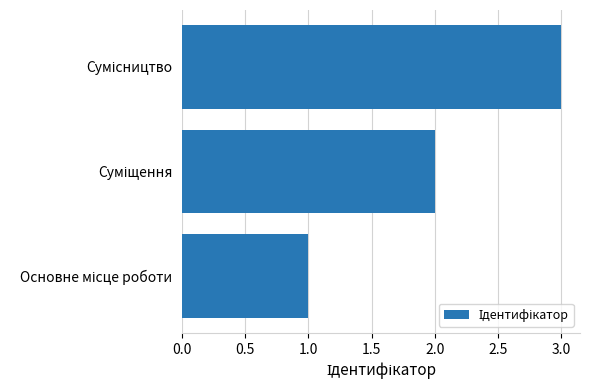

What is the maximum value shown in the chart?

3